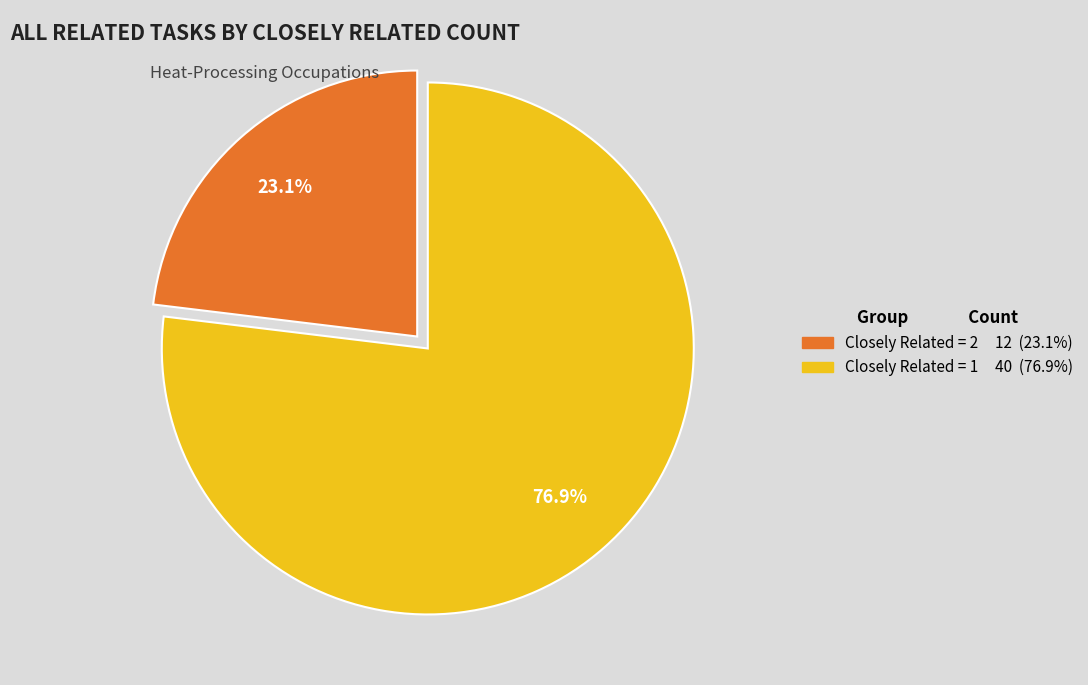

Does any single category account for the majority?

Yes